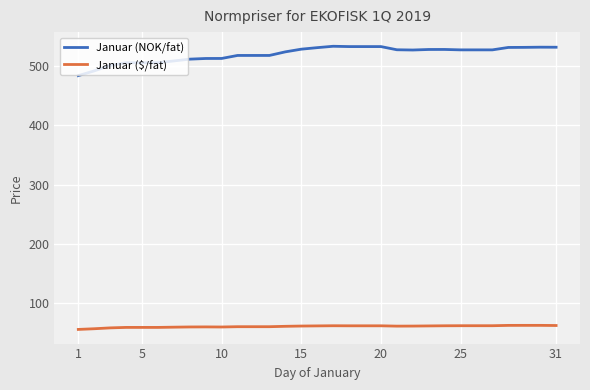

True or false: Januar (NOK/fat) and Januar ($/fat) cross at least once.

False